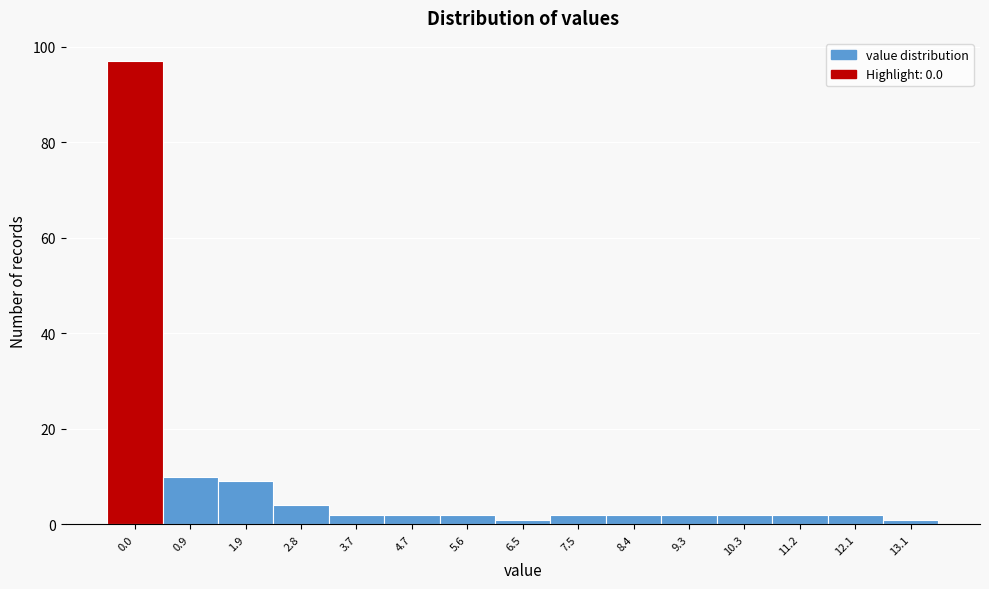

Reading left to right, extract all data points from this chart.

0.0=97	0.9=10	1.9=9	2.8=4	3.7=2	4.7=2	5.6=2	6.5=1	7.5=2	8.4=2	9.3=2	10.3=2	11.2=2	12.1=2	13.1=1